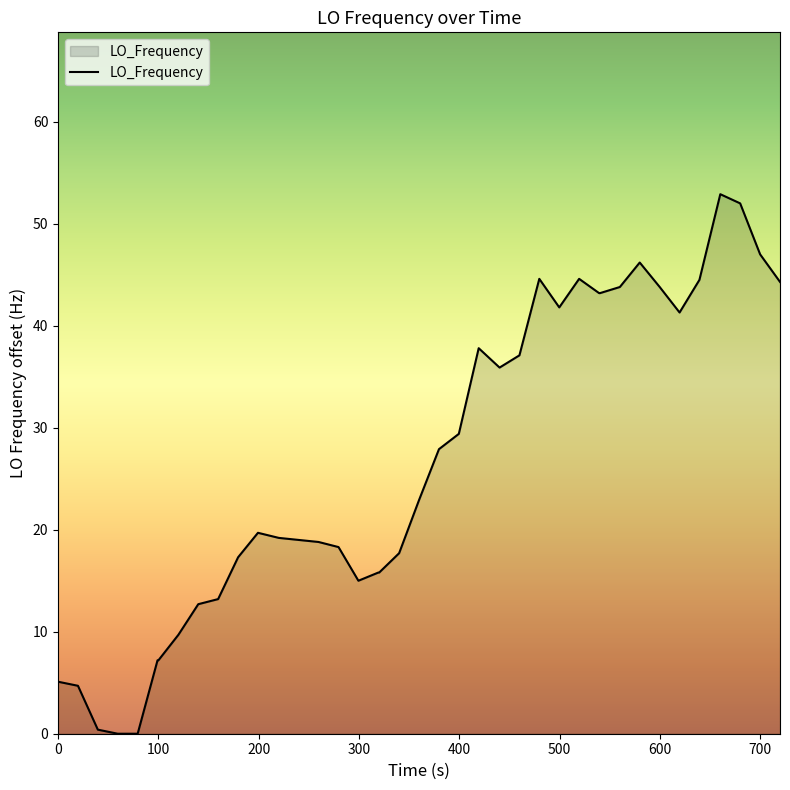

What is the maximum value shown in the chart?

52.9